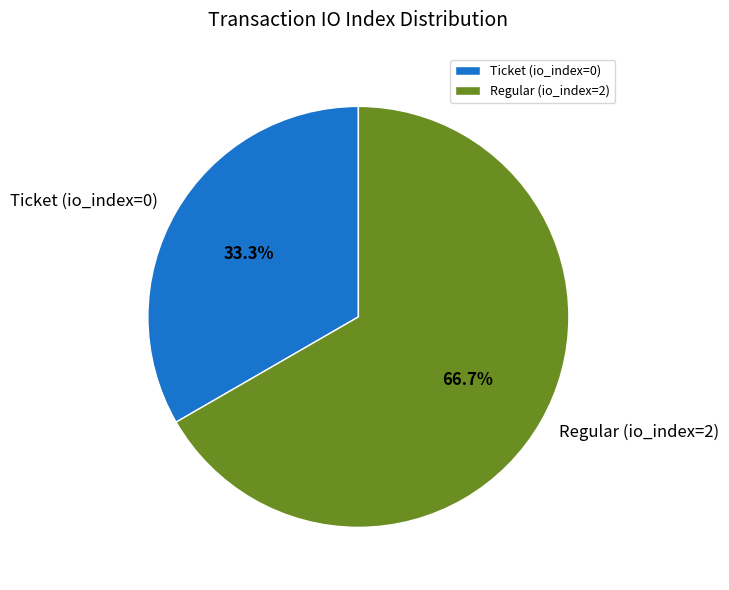

Which slice represents more than half of the pie?

Regular (io_index=2)